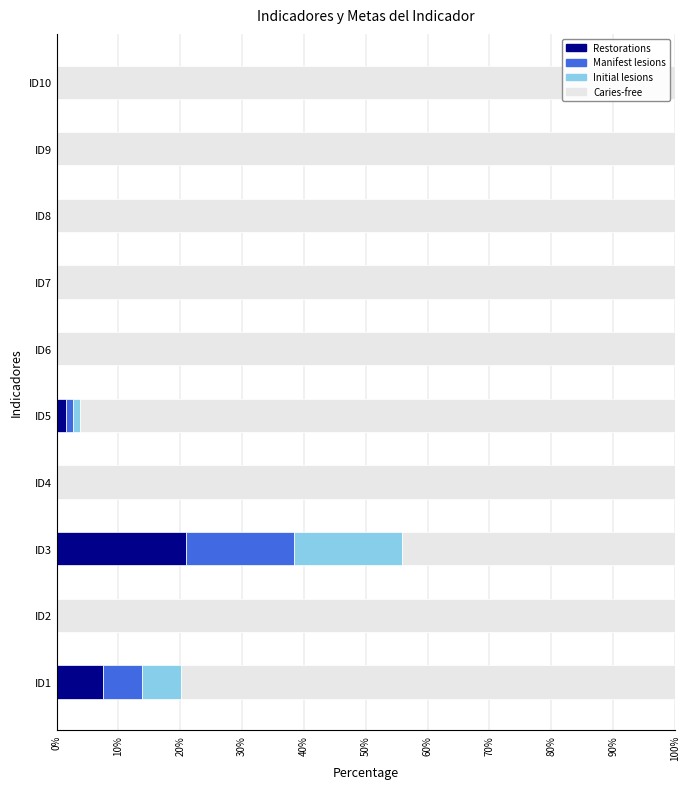

What is the total value across all series at ID3?

100.0